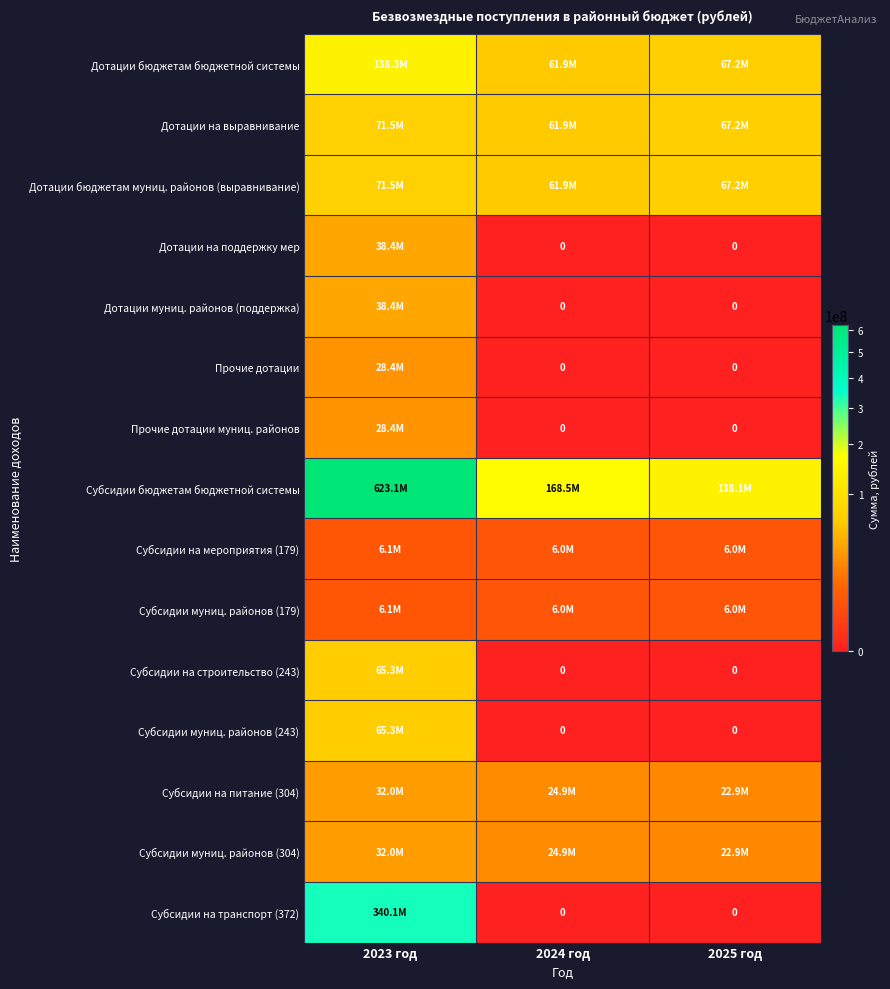

Rank the series by their maximum value, from highest to lowest.

Субсидии бюджетам бюджетной системы, Субсидии на транспорт (372), Дотации бюджетам бюджетной системы, Дотации на выравнивание, Дотации бюджетам муниц. районов (выравнивание), Субсидии на строительство (243), Субсидии муниц. районов (243), Дотации на поддержку мер, Дотации муниц. районов (поддержка), Субсидии на питание (304), Субсидии муниц. районов (304), Прочие дотации, Прочие дотации муниц. районов, Субсидии на мероприятия (179), Субсидии муниц. районов (179)